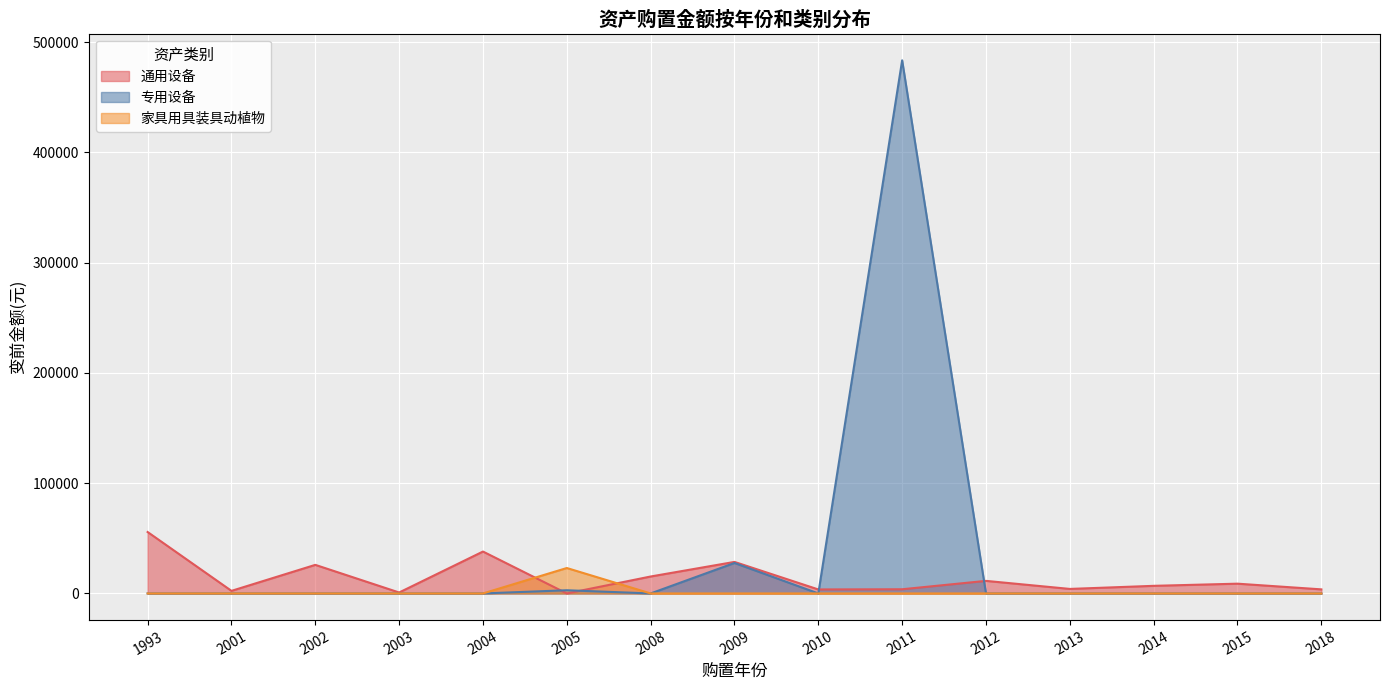

How many lines are shown in the chart?

3